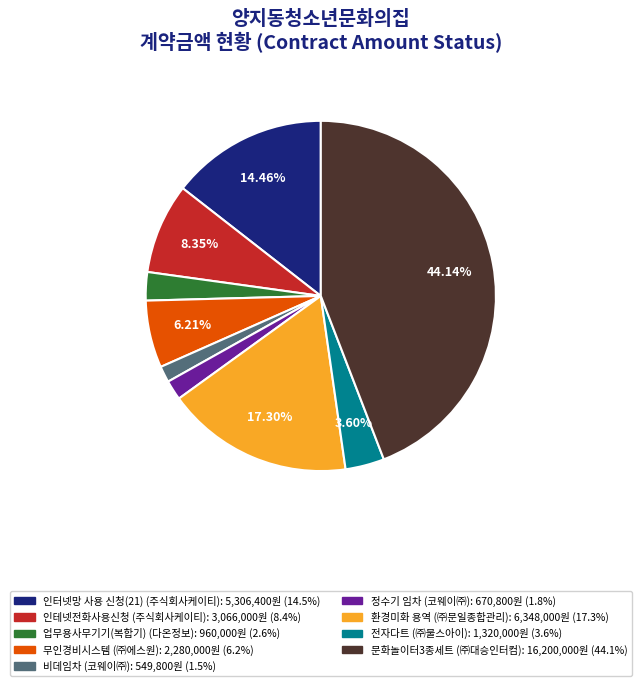

Does 무인경비시스템 represent more than half of the total?

No